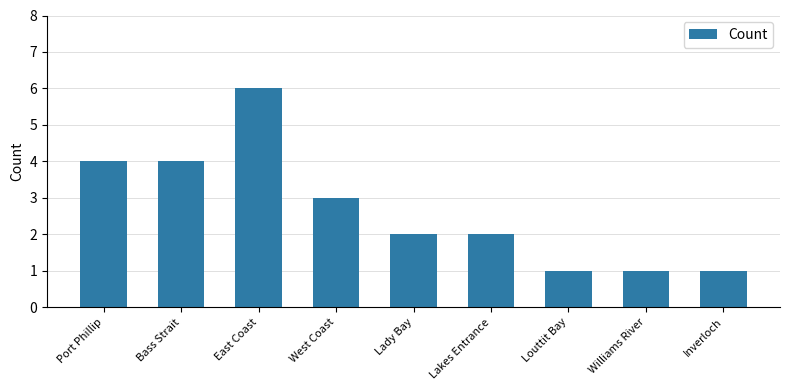

What is the label of the 4th bar from the left?

West Coast